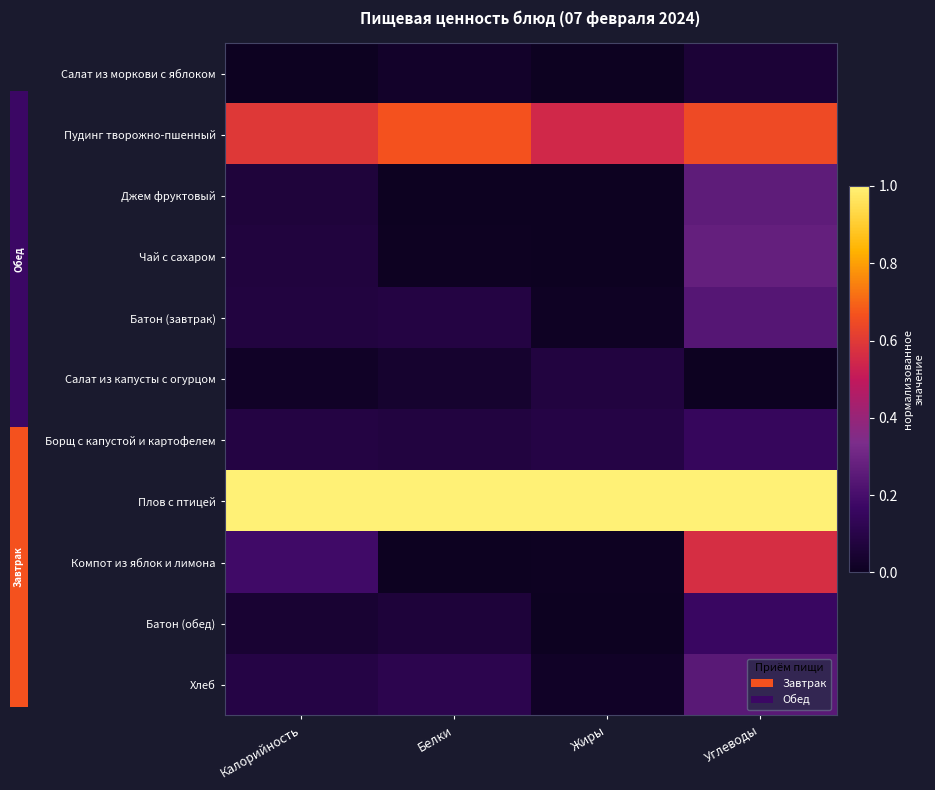

Reading left to right, list all the values displayed in this chart.

Салат из моркови с яблоком: Калорийность=0.0	Белки=0.0	Жиры=0.0	Углеводы=0.1
Пудинг творожно-пшенный: Калорийность=0.6	Белки=0.7	Жиры=0.6	Углеводы=0.6
Джем фруктовый: Калорийность=0.1	Белки=0.0	Жиры=0.0	Углеводы=0.3
Чай с сахаром: Калорийность=0.1	Белки=0.0	Жиры=0.0	Углеводы=0.3
Батон (завтрак): Калорийность=0.1	Белки=0.1	Жиры=0.0	Углеводы=0.2
Салат из капусты с огурцом: Калорийность=0.0	Белки=0.0	Жиры=0.1	Углеводы=0.0
Борщ с капустой и картофелем: Калорийность=0.1	Белки=0.1	Жиры=0.1	Углеводы=0.1
Плов с птицей: Калорийность=1.0	Белки=1.0	Жиры=1.0	Углеводы=1.0
Компот из яблок и лимона: Калорийность=0.2	Белки=0.0	Жиры=0.0	Углеводы=0.6
Батон (обед): Калорийность=0.0	Белки=0.1	Жиры=0.0	Углеводы=0.2
Хлеб: Калорийность=0.1	Белки=0.1	Жиры=0.0	Углеводы=0.2